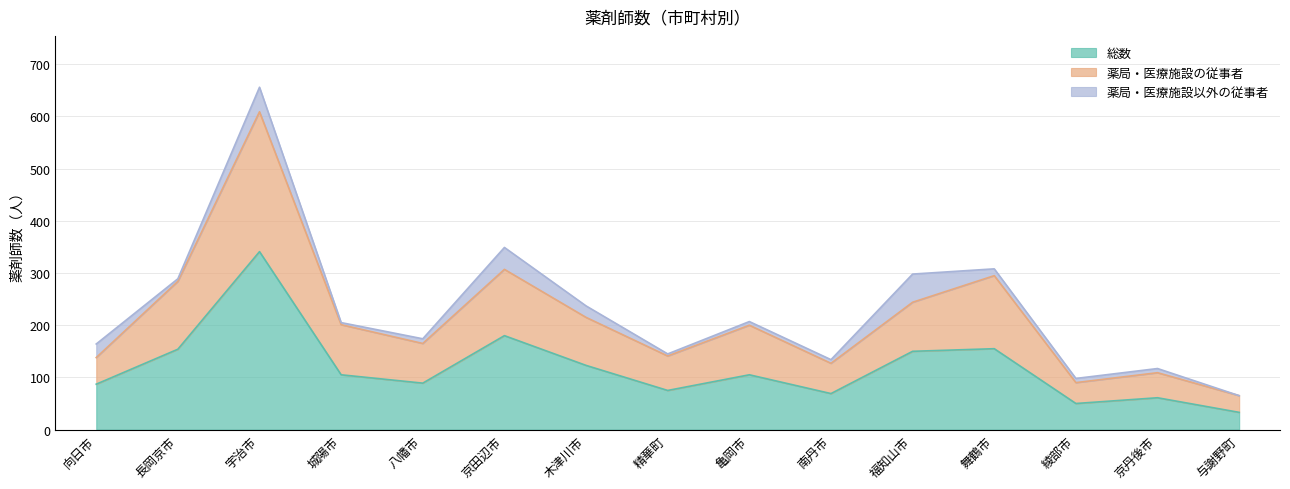

Which category has the lowest value in the 総数 series?

与謝野町